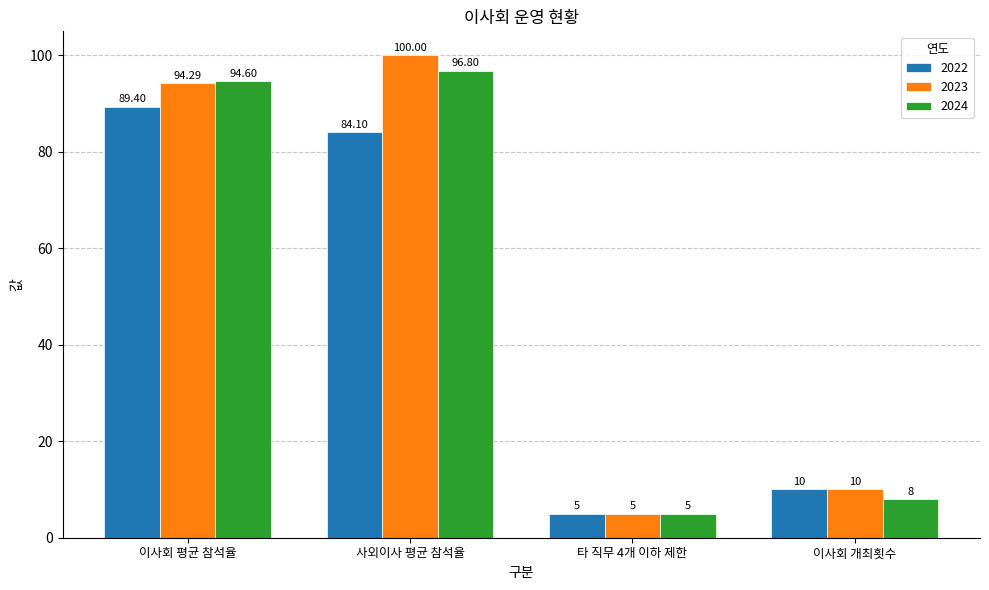

Which series has the largest range (max minus min)?

2023